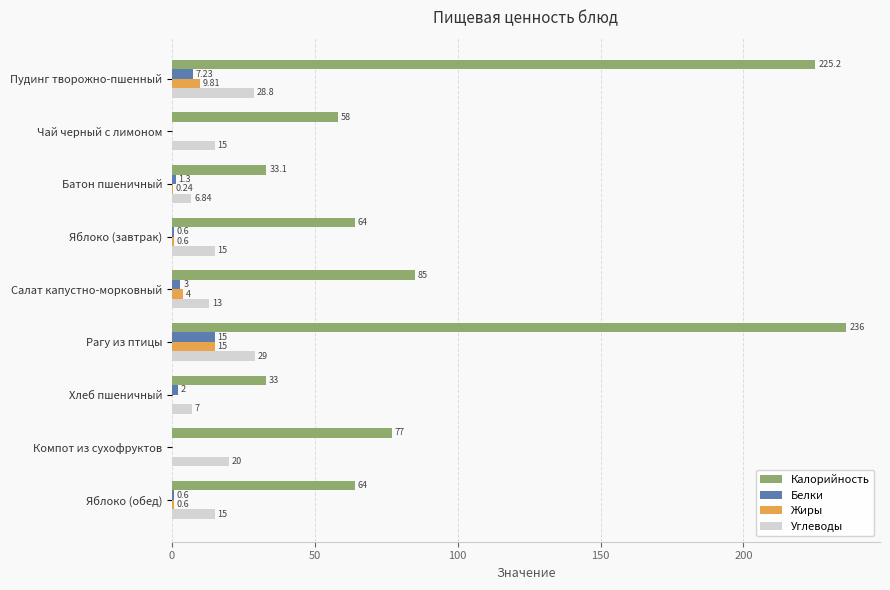

Which label corresponds to the largest value in the chart?

Рагу из птицы